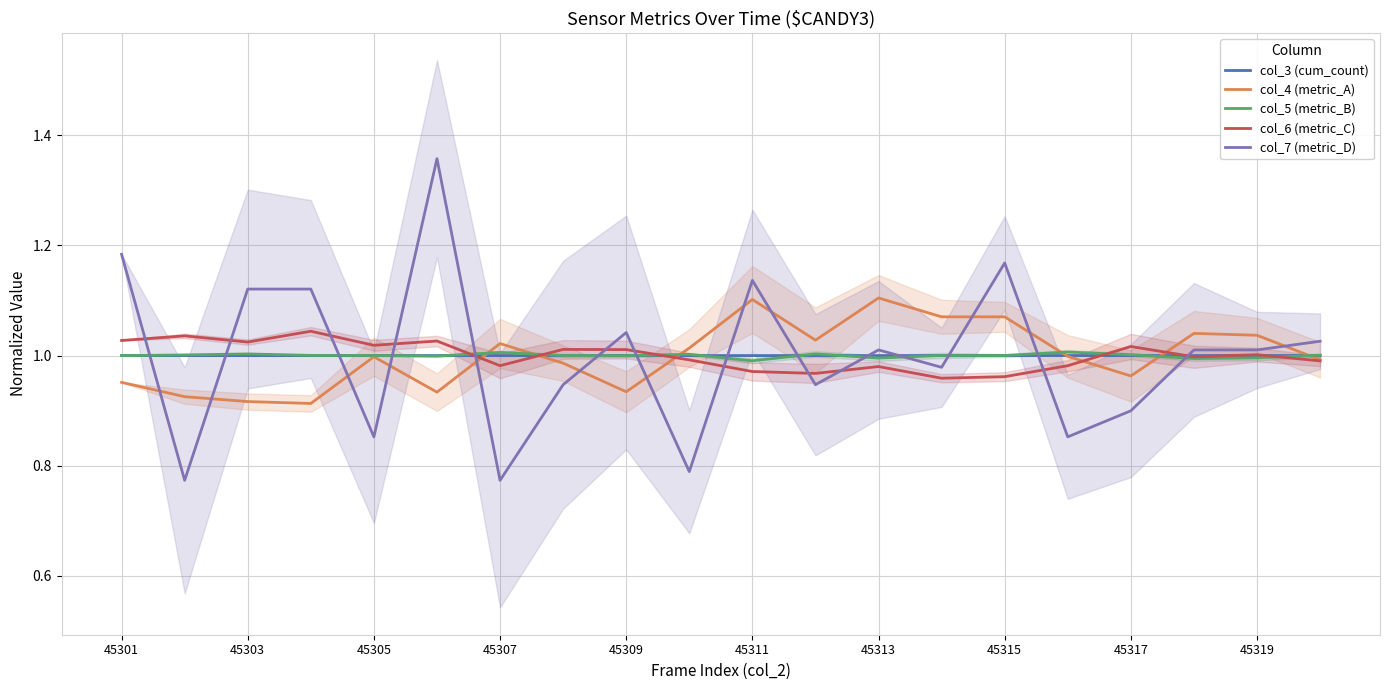

Reading left to right, what are all the values shown in this chart?

col_3 (cum_count): 1.0	1.0	1.0	1.0	1.0	1.0	1.0	1.0	1.0	1.0	1.0	1.0	1.0	1.0	1.0	1.0	1.0	1.0	1.0	1.0
col_4 (metric_A): 1.0	0.9	0.9	0.9	1.0	0.9	1.0	1.0	0.9	1.0	1.1	1.0	1.1	1.1	1.1	1.0	1.0	1.0	1.0	1.0
col_5 (metric_B): 1.0	1.0	1.0	1.0	1.0	1.0	1.0	1.0	1.0	1.0	1.0	1.0	1.0	1.0	1.0	1.0	1.0	1.0	1.0	1.0
col_6 (metric_C): 1.0	1.0	1.0	1.0	1.0	1.0	1.0	1.0	1.0	1.0	1.0	1.0	1.0	1.0	1.0	1.0	1.0	1.0	1.0	1.0
col_7 (metric_D): 1.2	0.8	1.1	1.1	0.9	1.4	0.8	0.9	1.0	0.8	1.1	0.9	1.0	1.0	1.2	0.9	0.9	1.0	1.0	1.0